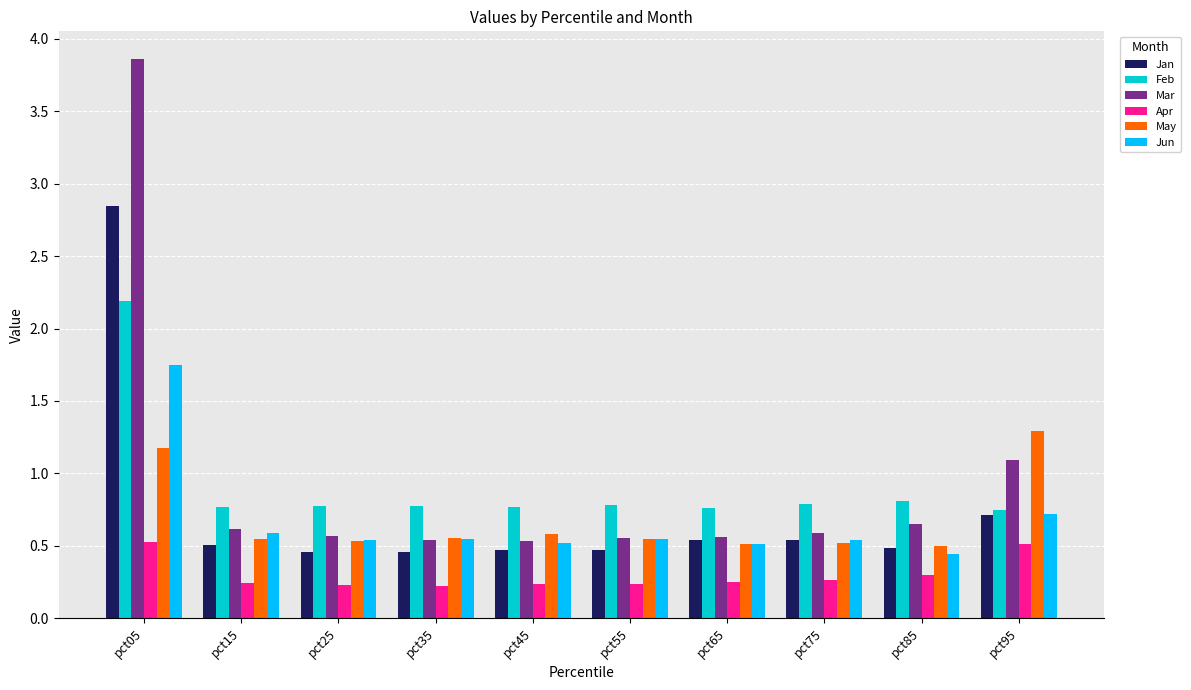

Which series has the largest total across all categories?

Mar